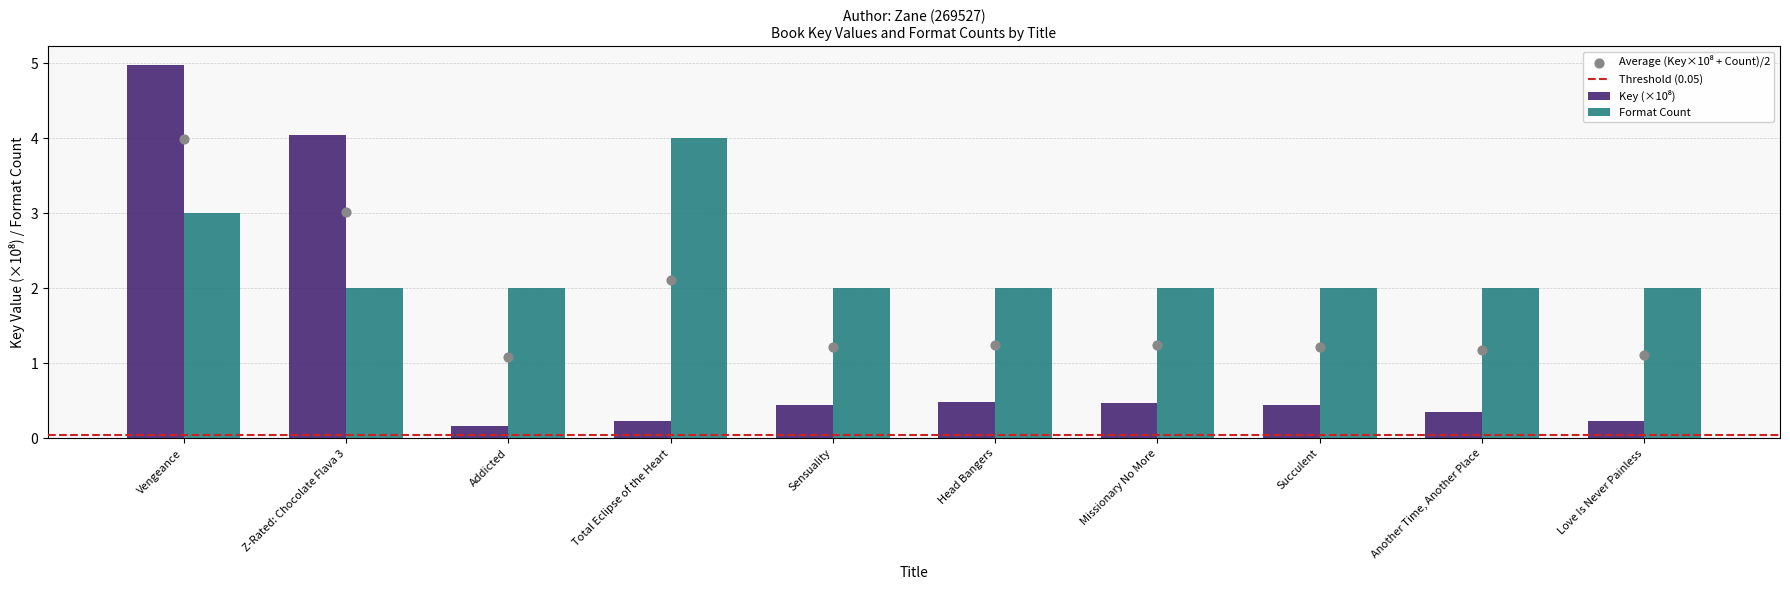

Which series has the widest spread of Y values?

Key